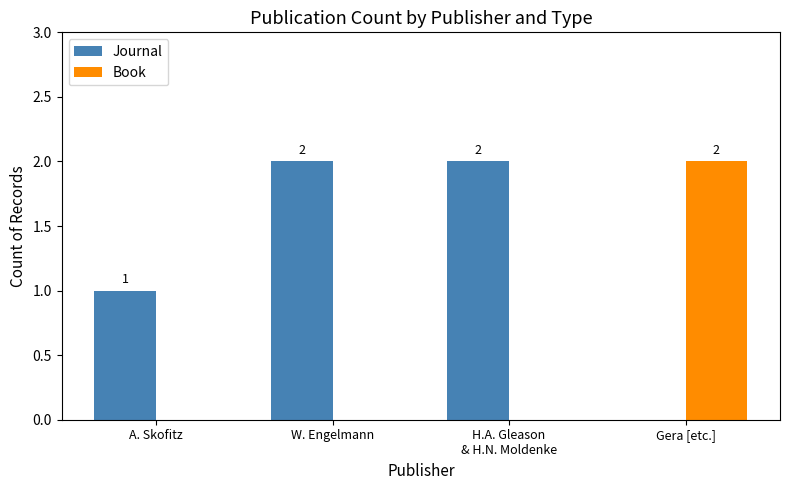

The Book series shows 2 at Gera [etc.]. True or false?

True